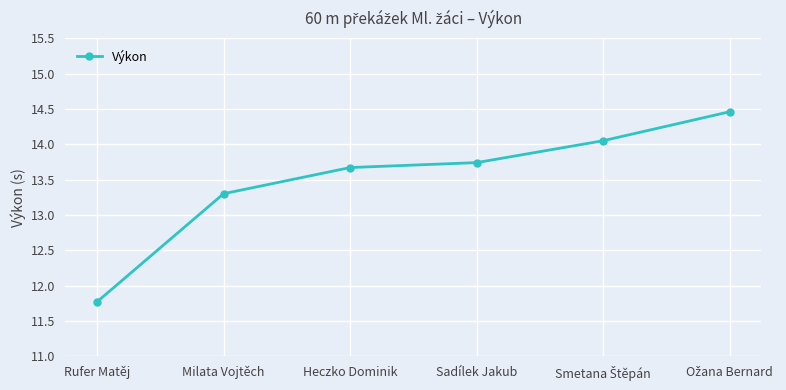

How many data points are less than 13?

1